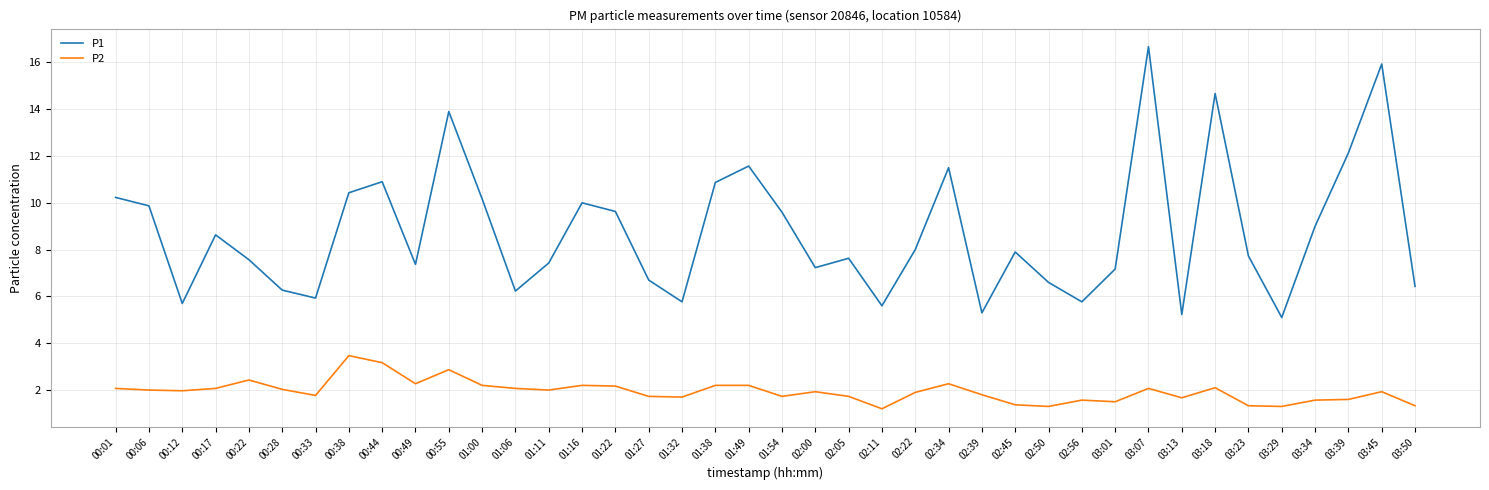

Is the value of P2 at 02:22 greater than the value of P1 at 01:38?

No